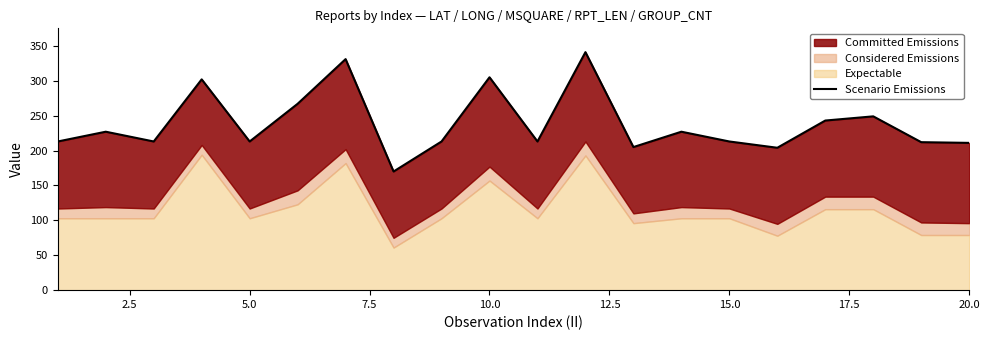

The value at 0.0 is 58. True or false?

False